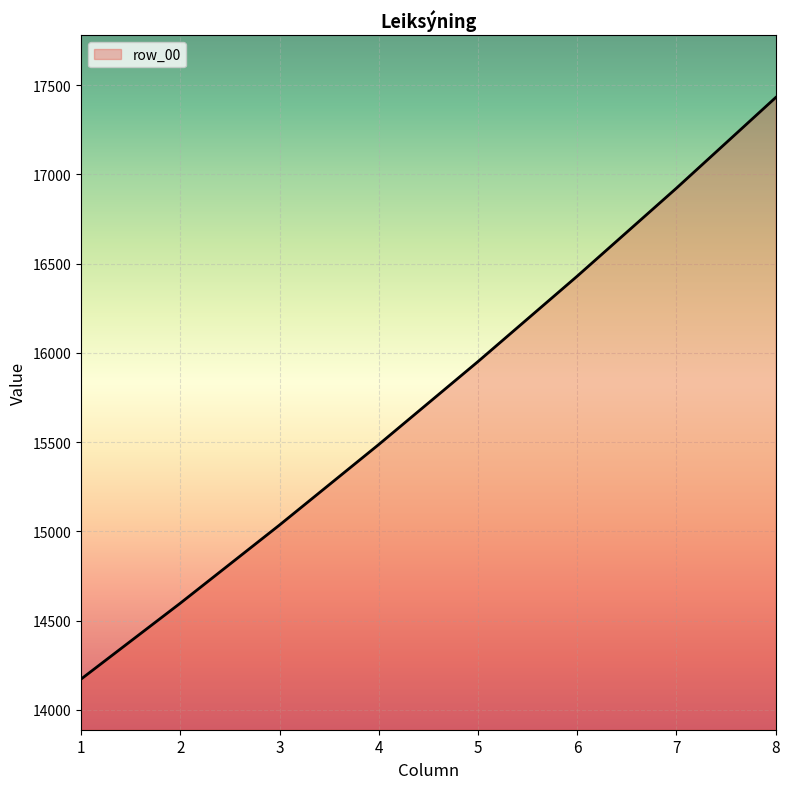

What is the difference between the second highest and second lowest values?

2325.0